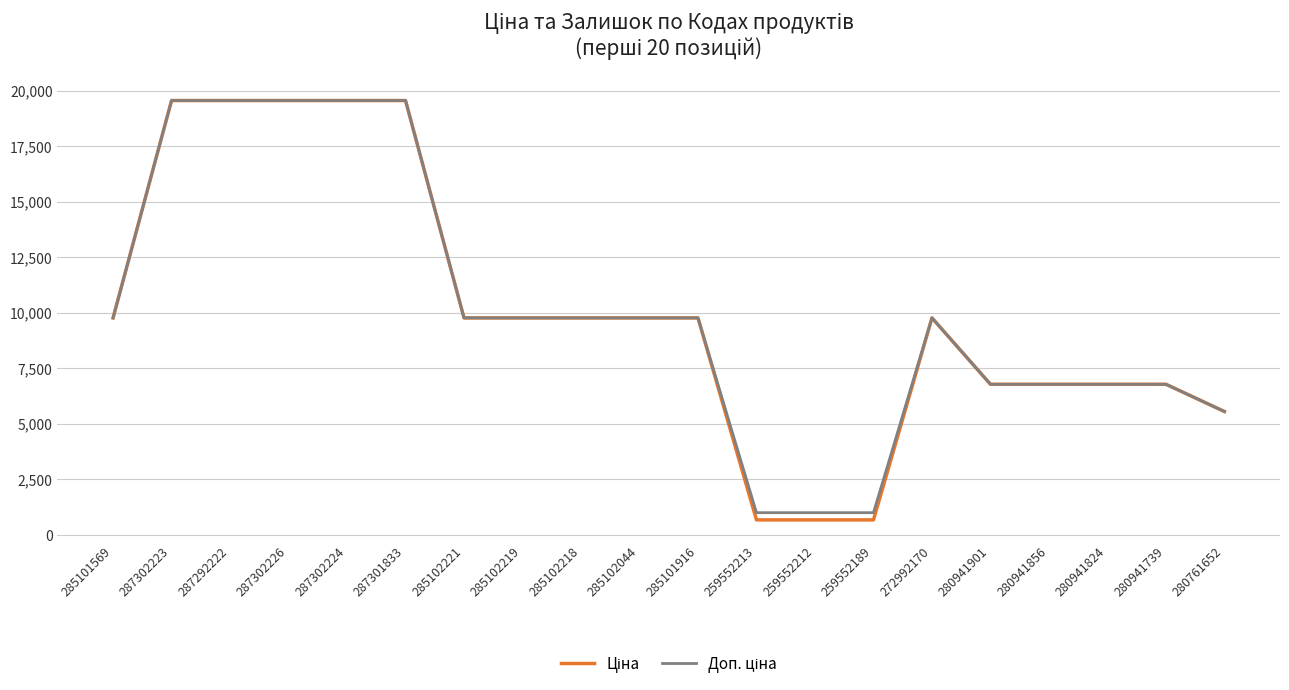

How many categories are shown in the chart?

20